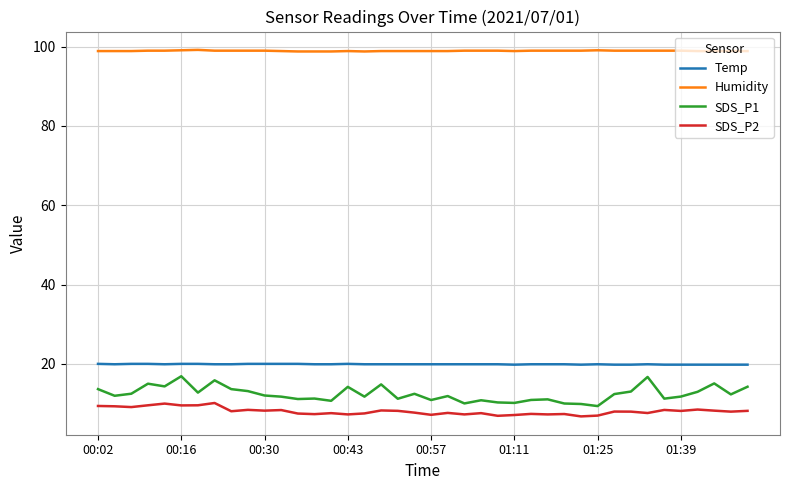

What is the average value of the SDS_P2 series?

8.1